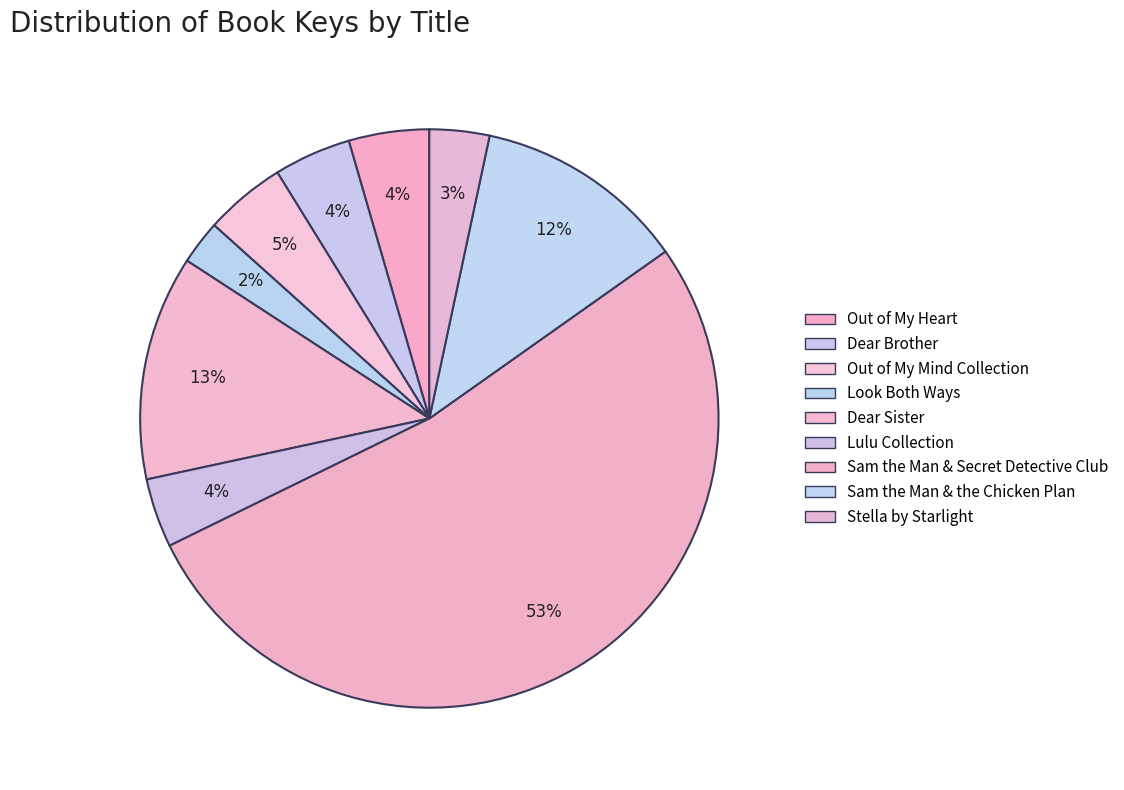

Is there any slice that represents more than half of the pie?

Yes